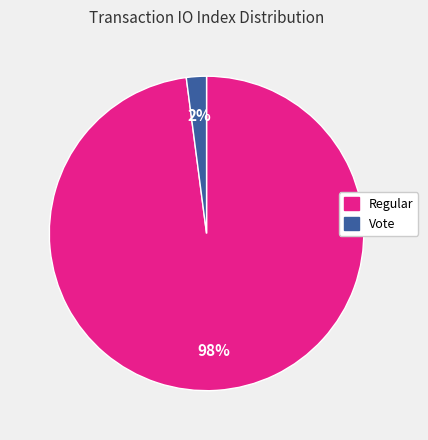

Is there a majority slice in this chart?

Yes